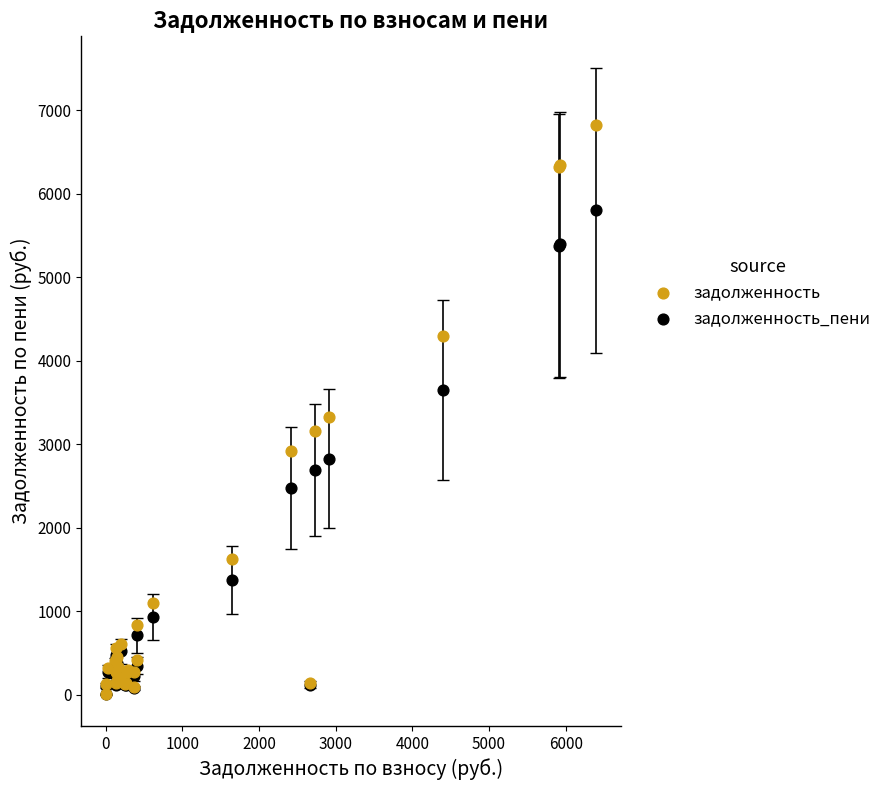

Across all series, what Y value is closest to 3416?

3328.6